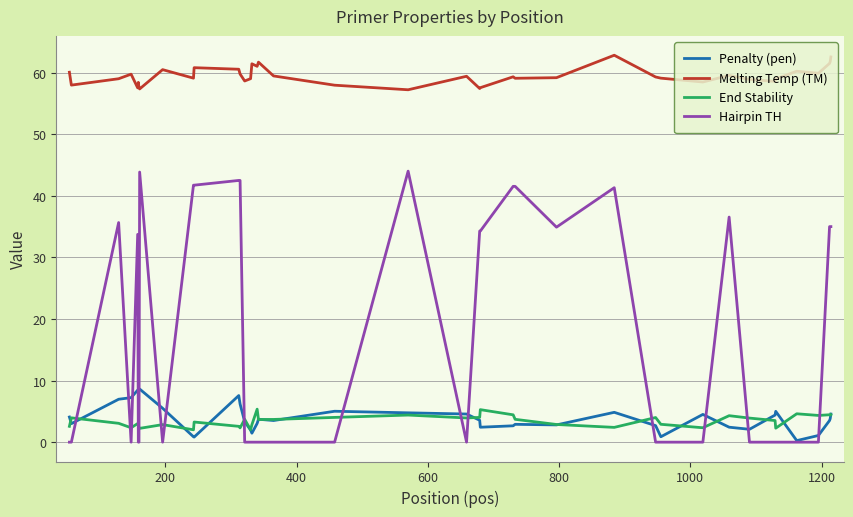

True or false: Penalty (pen) and Melting Temp (TM) cross at least once.

False